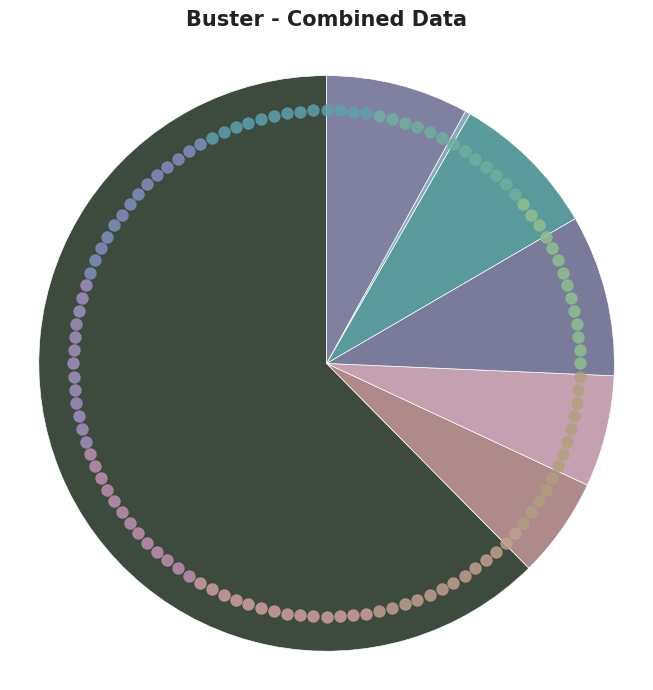

The Agriculture/Forestry/Fishing slice represents 0% of the pie. True or false?

True